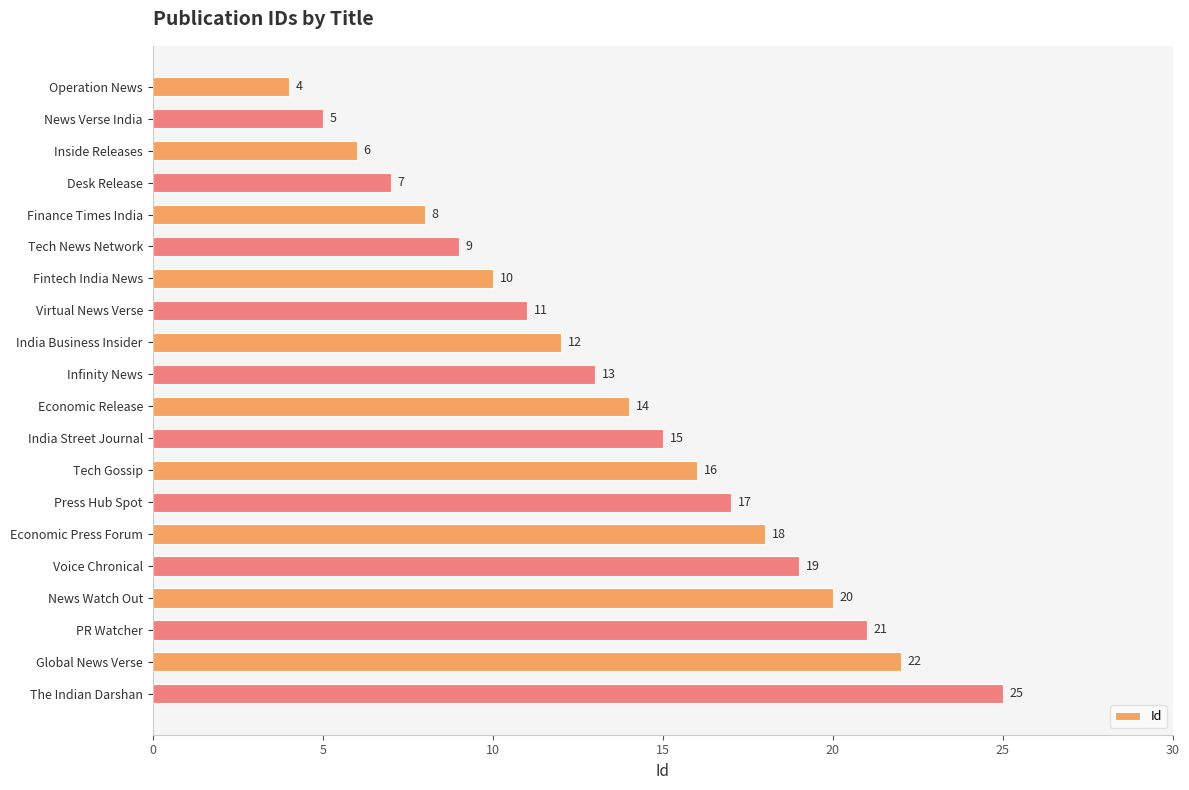

What is the label of the 5th bar from the top?

Finance Times India